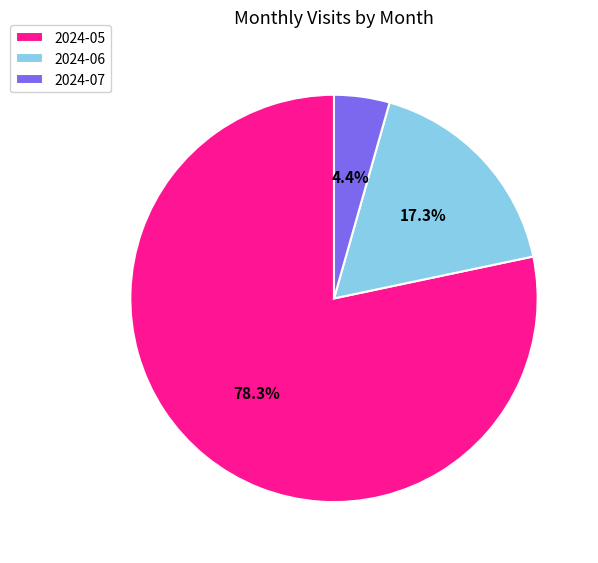

Which category accounts for the majority?

2024-05